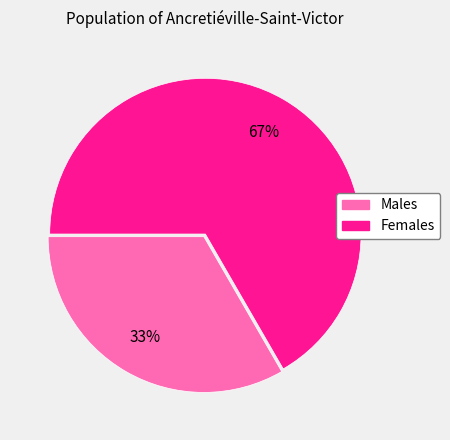

To the nearest percent, what is the average slice percentage?

50%